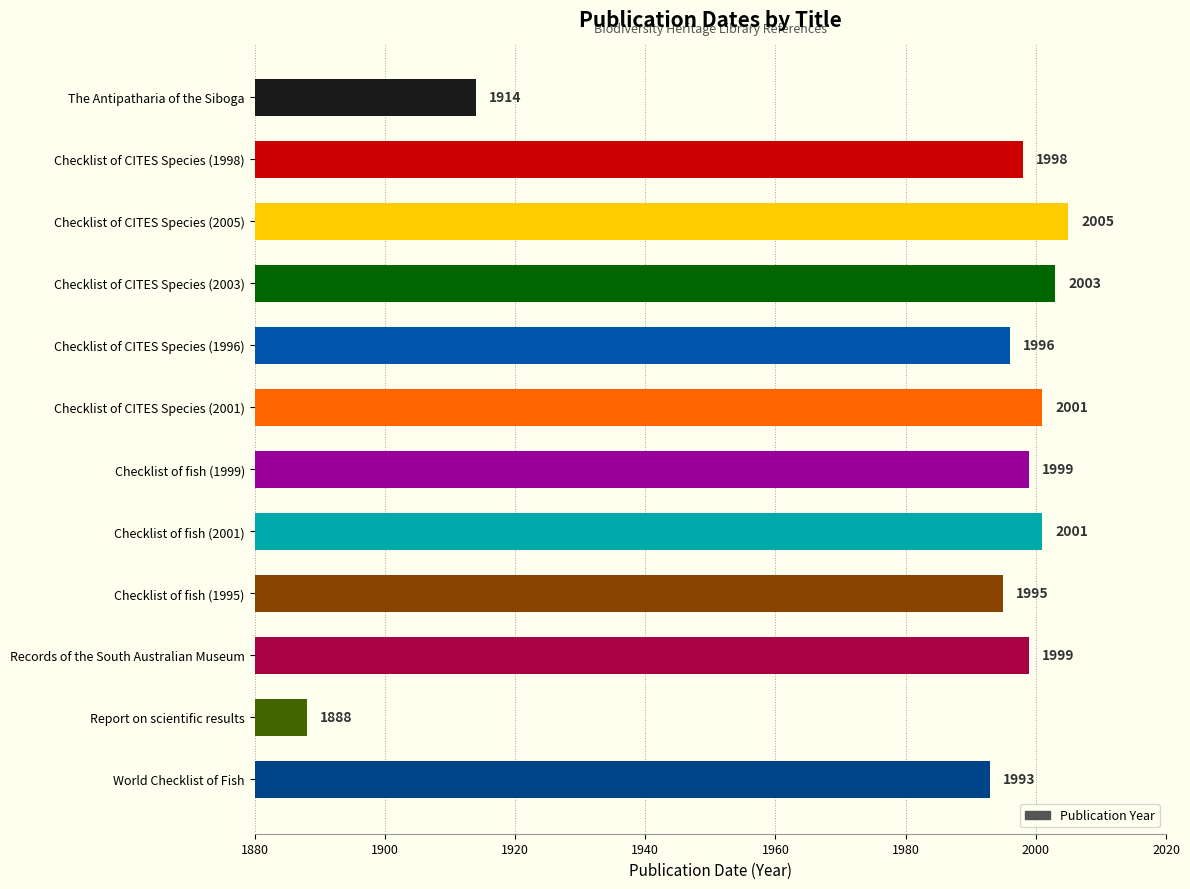

Reading top to bottom, list all the values displayed in this chart.

The Antipatharia of the Siboga=1914	Checklist of CITES Species (1998)=1998	Checklist of CITES Species (2005)=2005	Checklist of CITES Species (2003)=2003	Checklist of CITES Species (1996)=1996	Checklist of CITES Species (2001)=2001	Checklist of fish (1999)=1999	Checklist of fish (2001)=2001	Checklist of fish (1995)=1995	Records of the South Australian Museum=1999	Report on scientific results=1888	World Checklist of Fish=1993